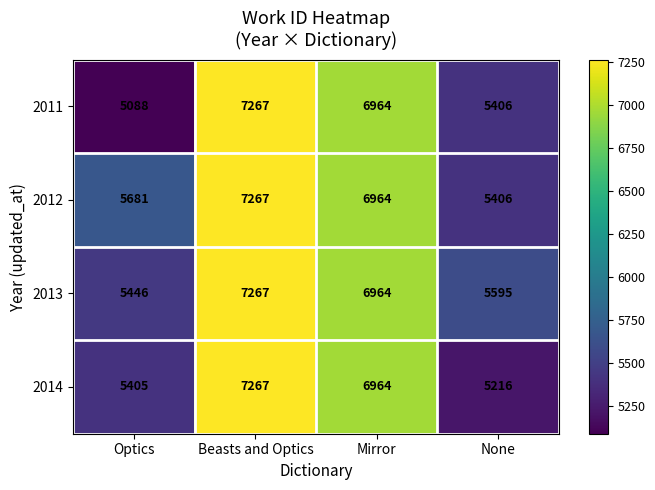

What is the difference between the second highest and second lowest values in the 2014 series?

1559